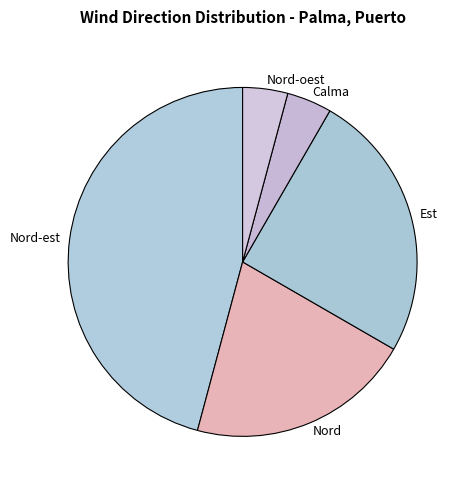

Is the sum of Calma and Est greater than half?

No